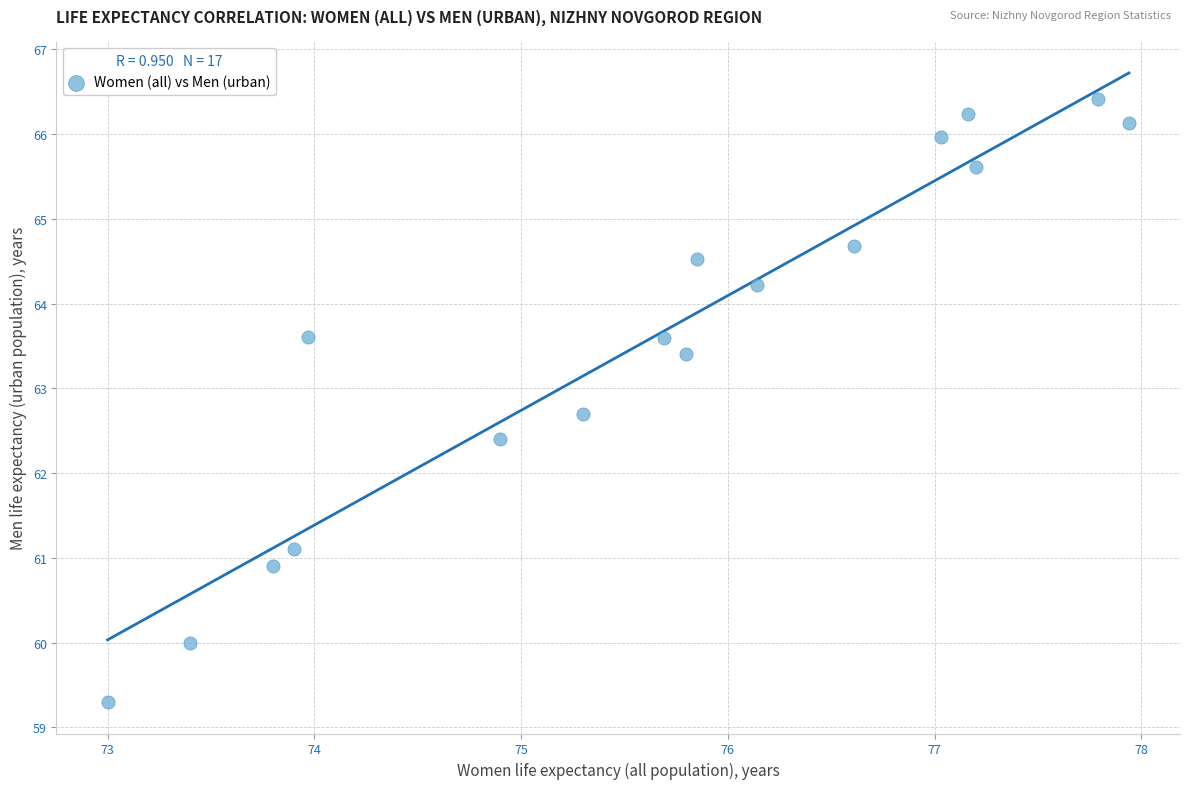

What Y value in the scatter plot is closest to 62?

62.4